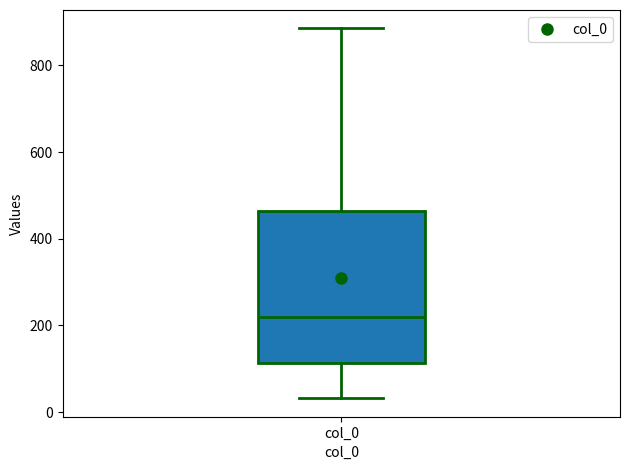

Read this box plot against the y-axis: the position of the median line, the range covered by the box, and the ends of both whiskers. The values are not printed on the chart, so give them approximately, as read against the axis.

median 220, box 120 to 460, whiskers 40 to 880